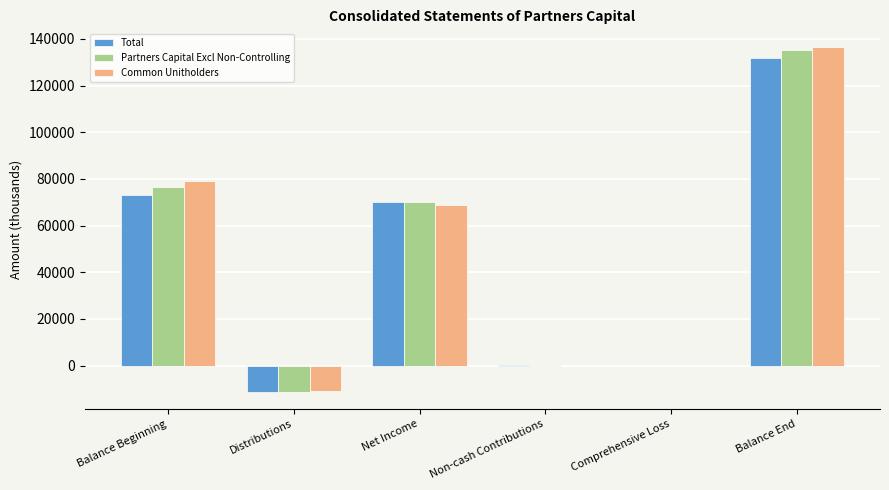

What is the approximate value of Partners Capital Excl Non-Controlling at Comprehensive Loss, to the nearest 50?

-100